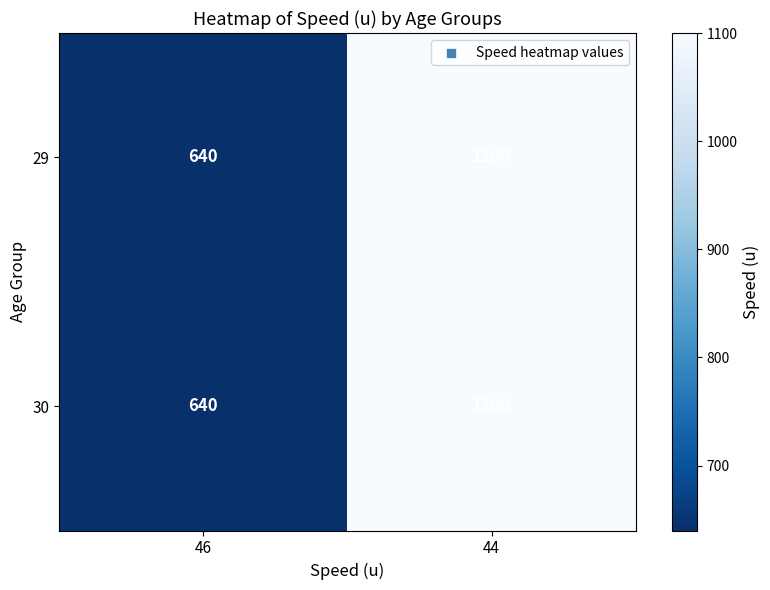

At how many categories does at least one series exceed 819?

1